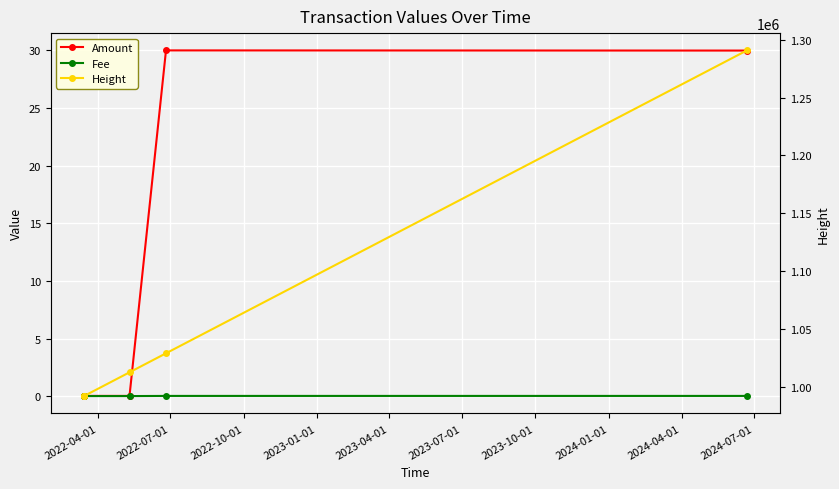

Which series has the largest range (max minus min)?

Height